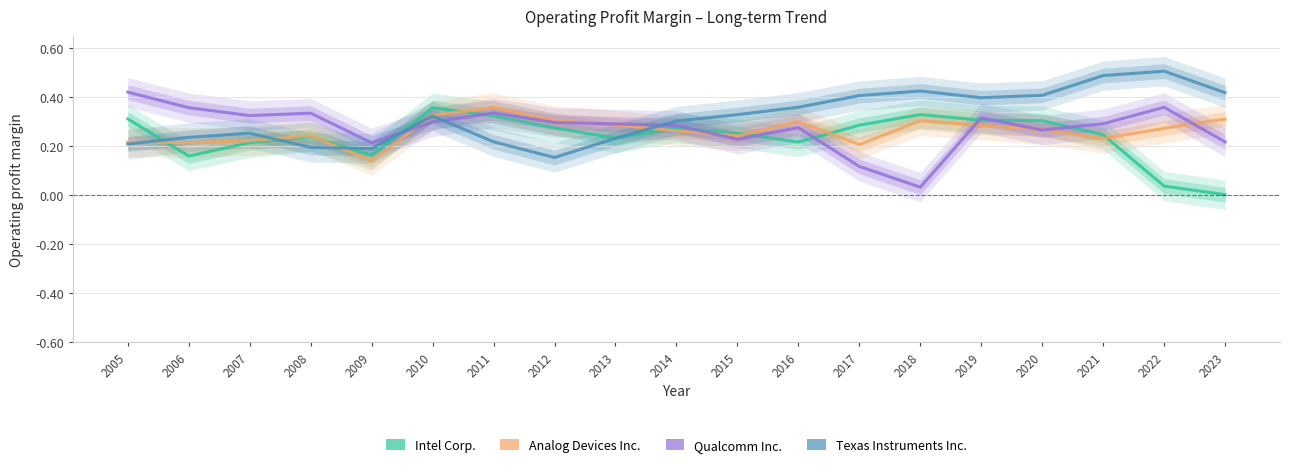

What is the difference between the second highest and minimum values in the Qualcomm Inc. series?

0.3